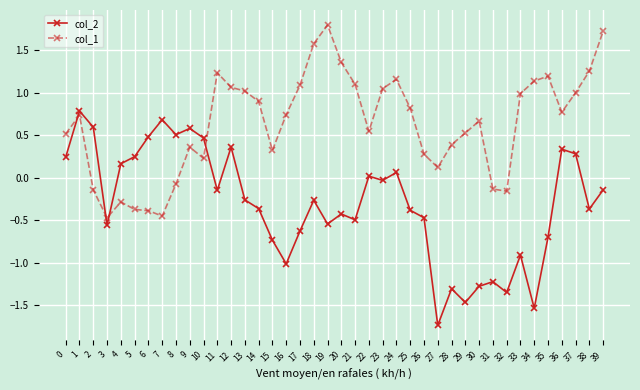

Is the value of col_2 at 21 greater than the value of col_1 at 23?

No